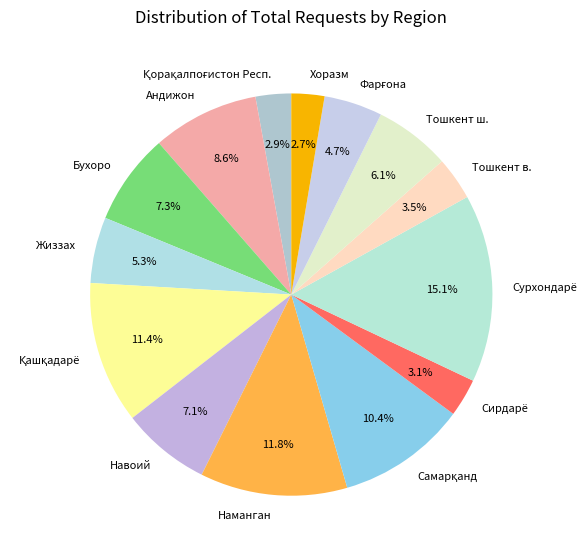

Does any single category account for the majority?

No